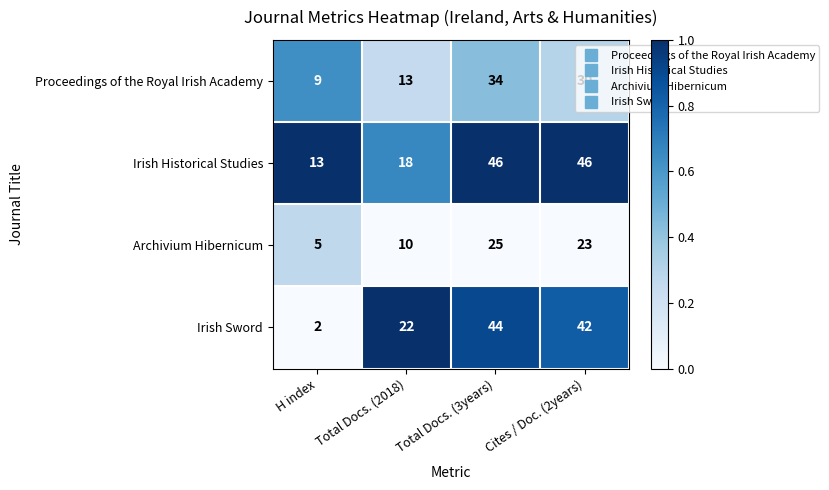

Which series has the largest range (max minus min)?

Irish Sword